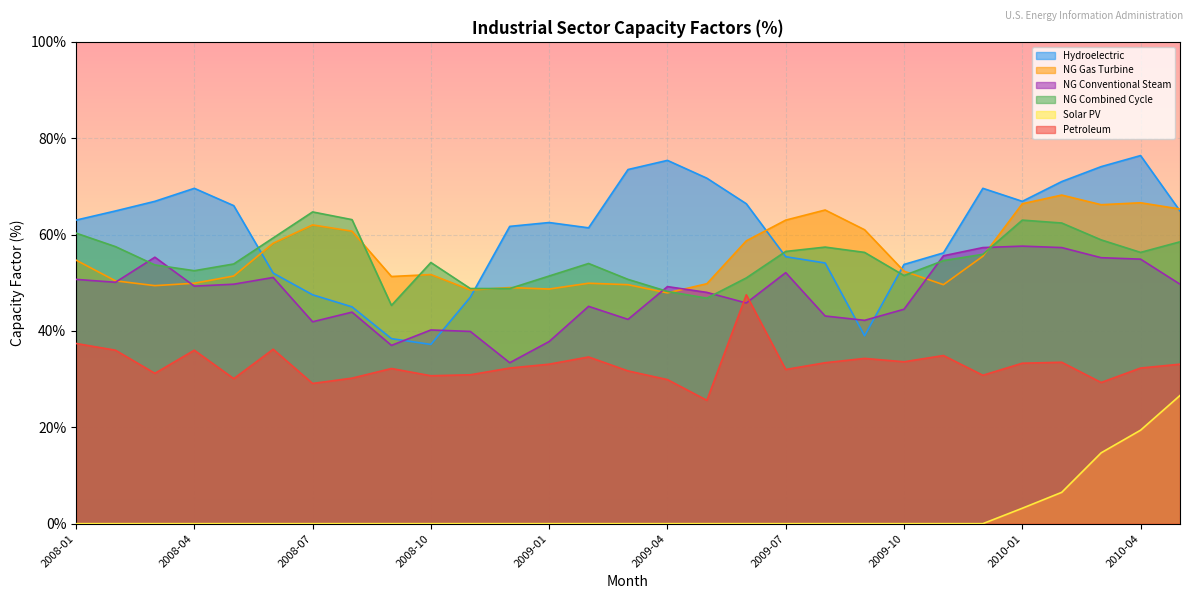

At 2008-09, list the series in order from largest to smallest.

NG Gas Turbine, NG Combined Cycle, Hydroelectric, NG Conventional Steam, Petroleum, Solar PV